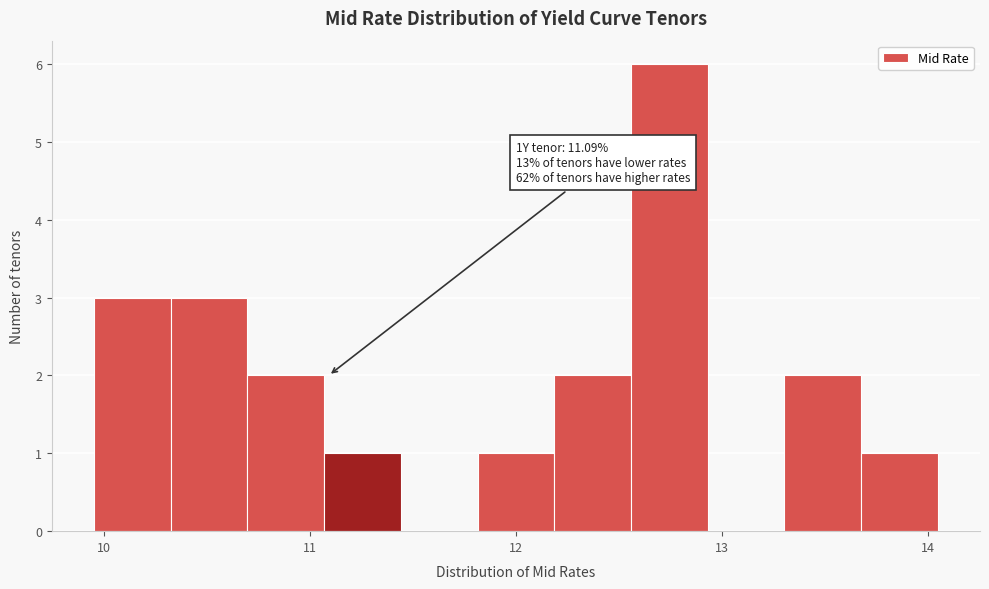

Read against the x-axis, roughly where is the centre of the tallest bar?

12.7